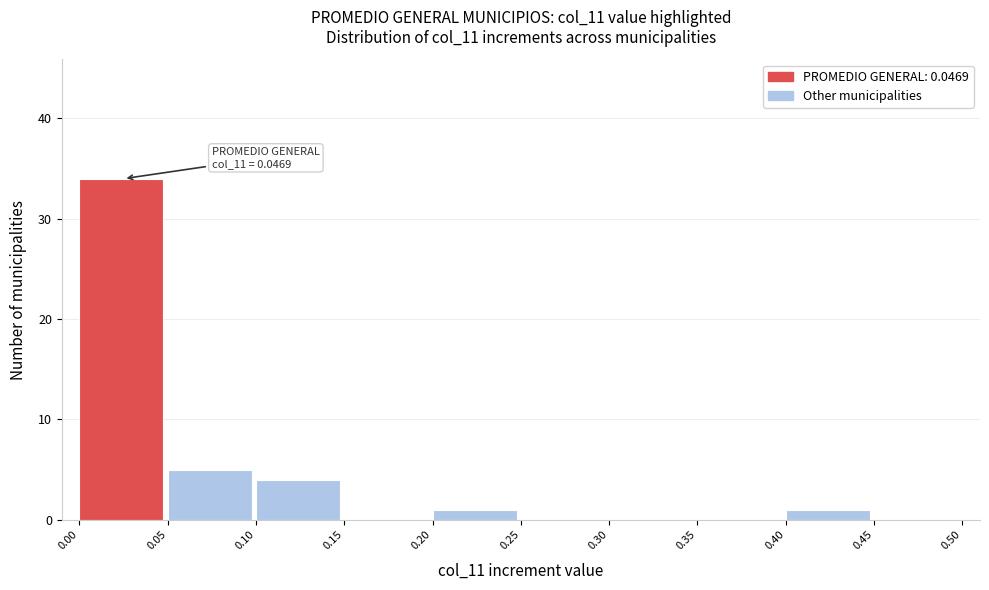

Over which range of the x-axis is the bar tallest?

0.00 to 0.05